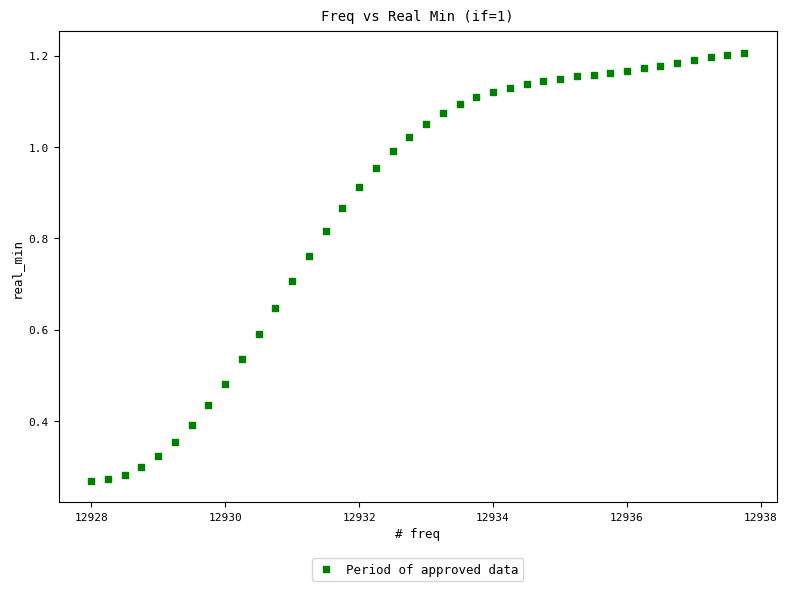

What is the range of X values (max minus min)?

9.8